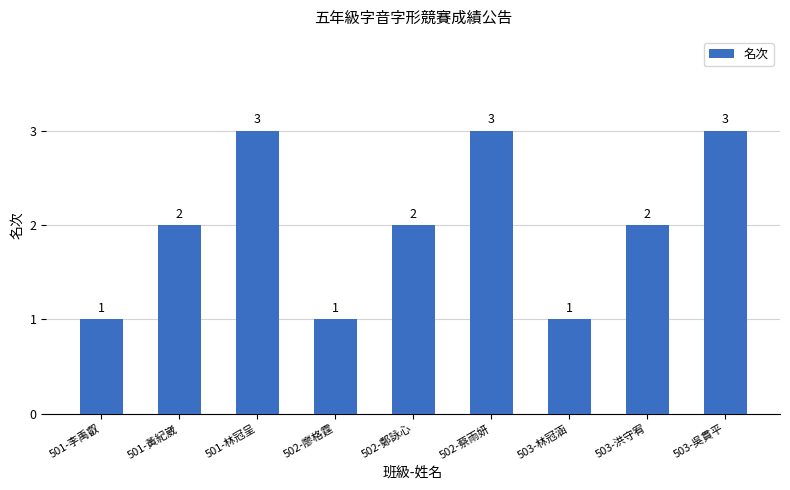

What is the average value?

2